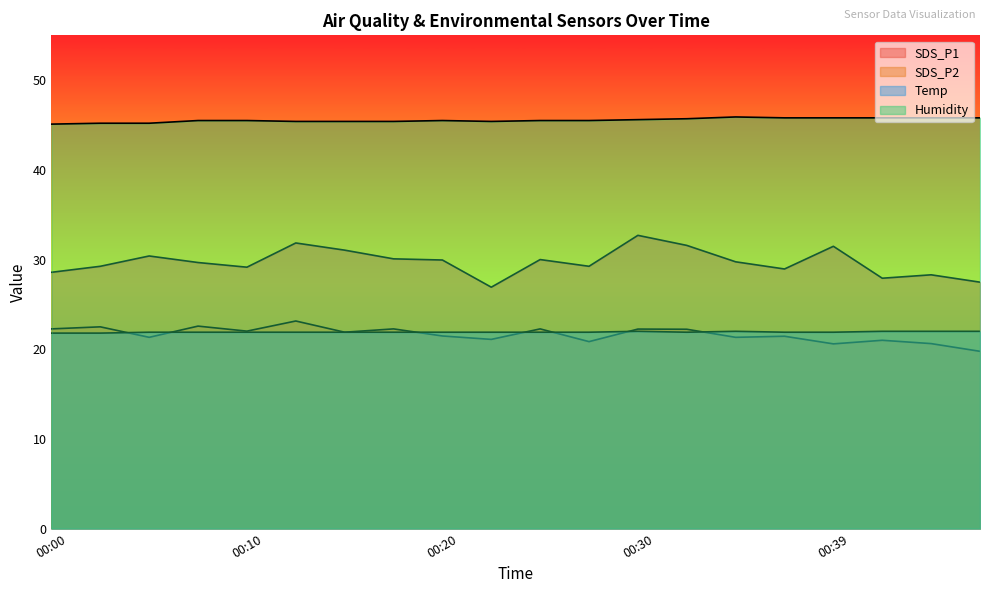

What is the minimum value shown in the chart?

19.8